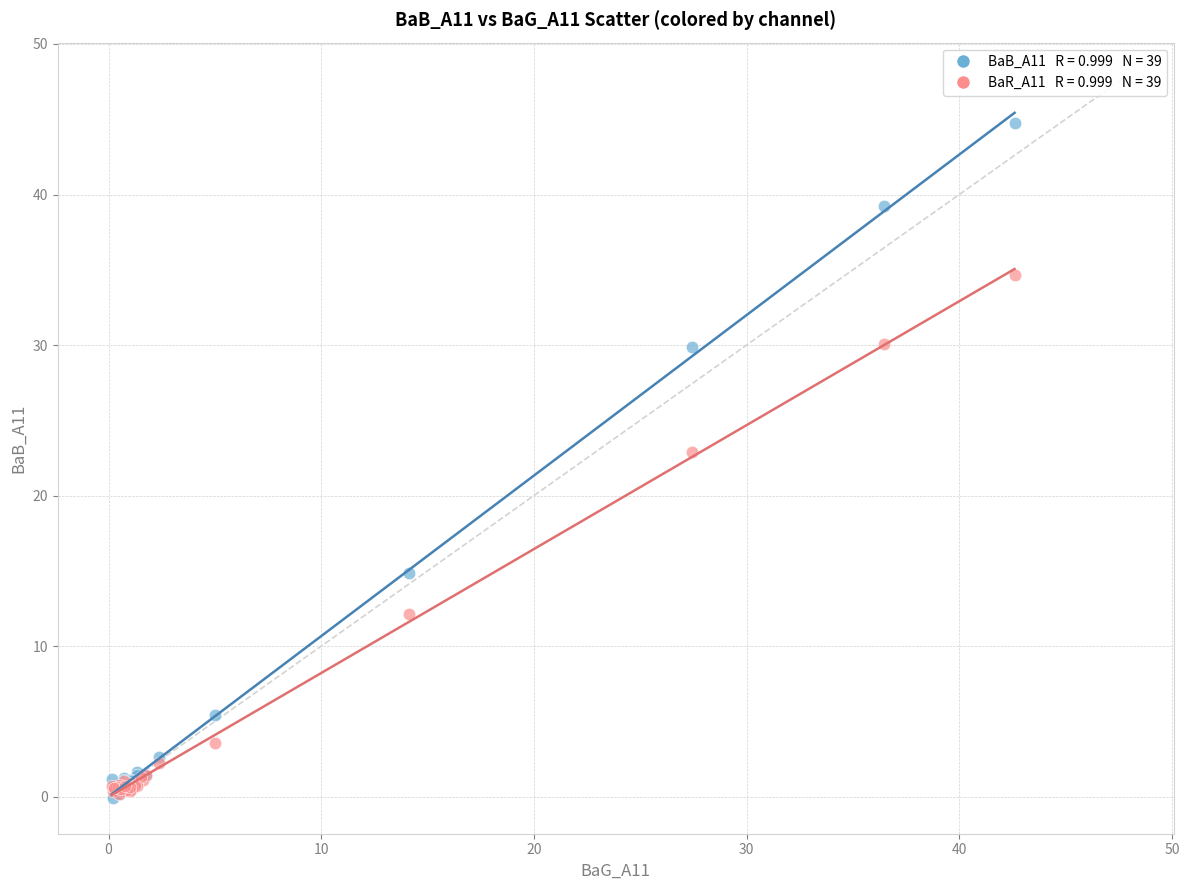

Across all series, what Y value is closest to 22?

22.9